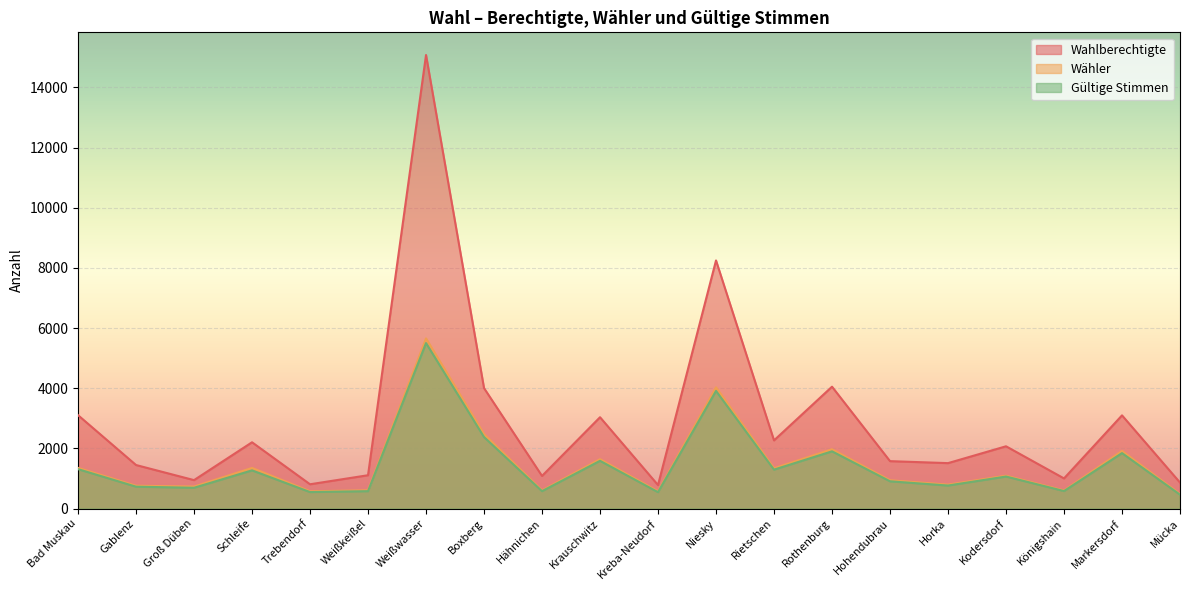

What is the difference between the Wahlberechtigte values at Weißwasser and Kreba-Neudorf?

14296